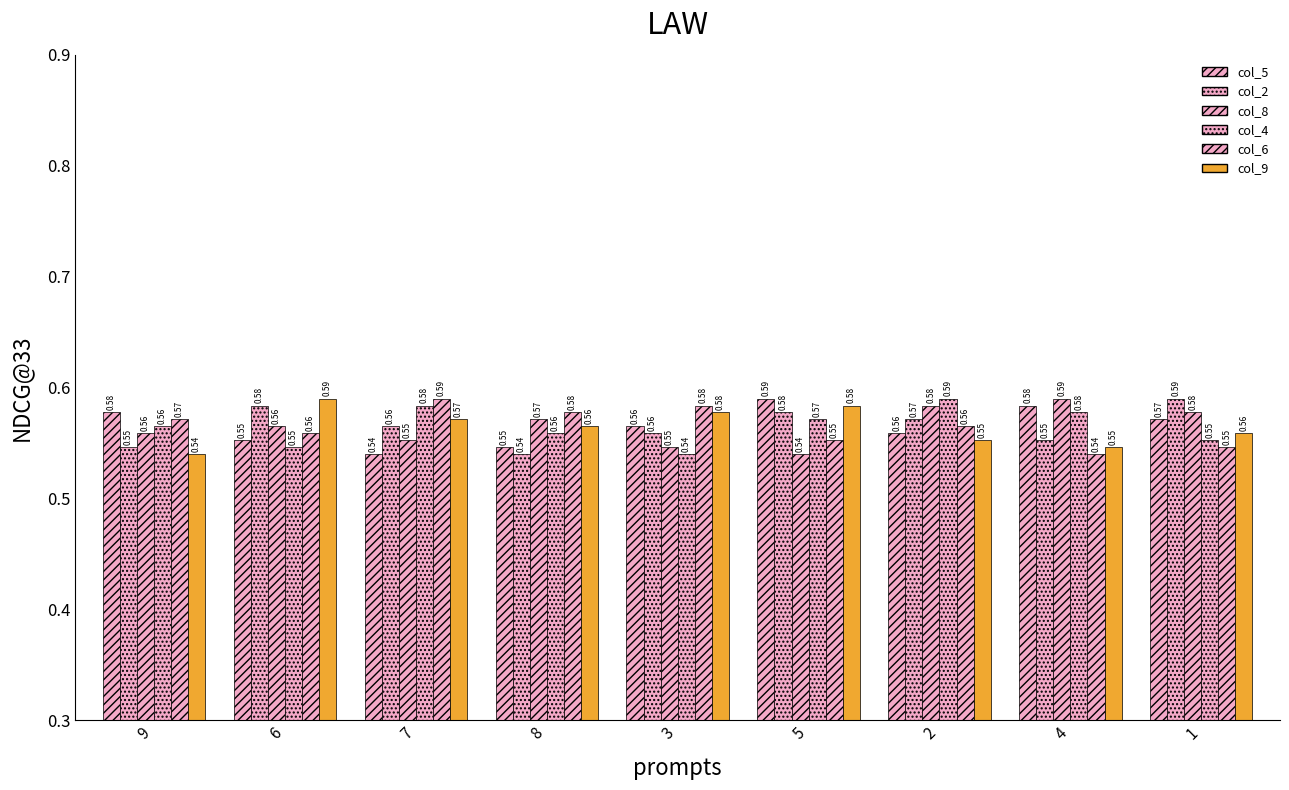

How many groups of bars are there?

9